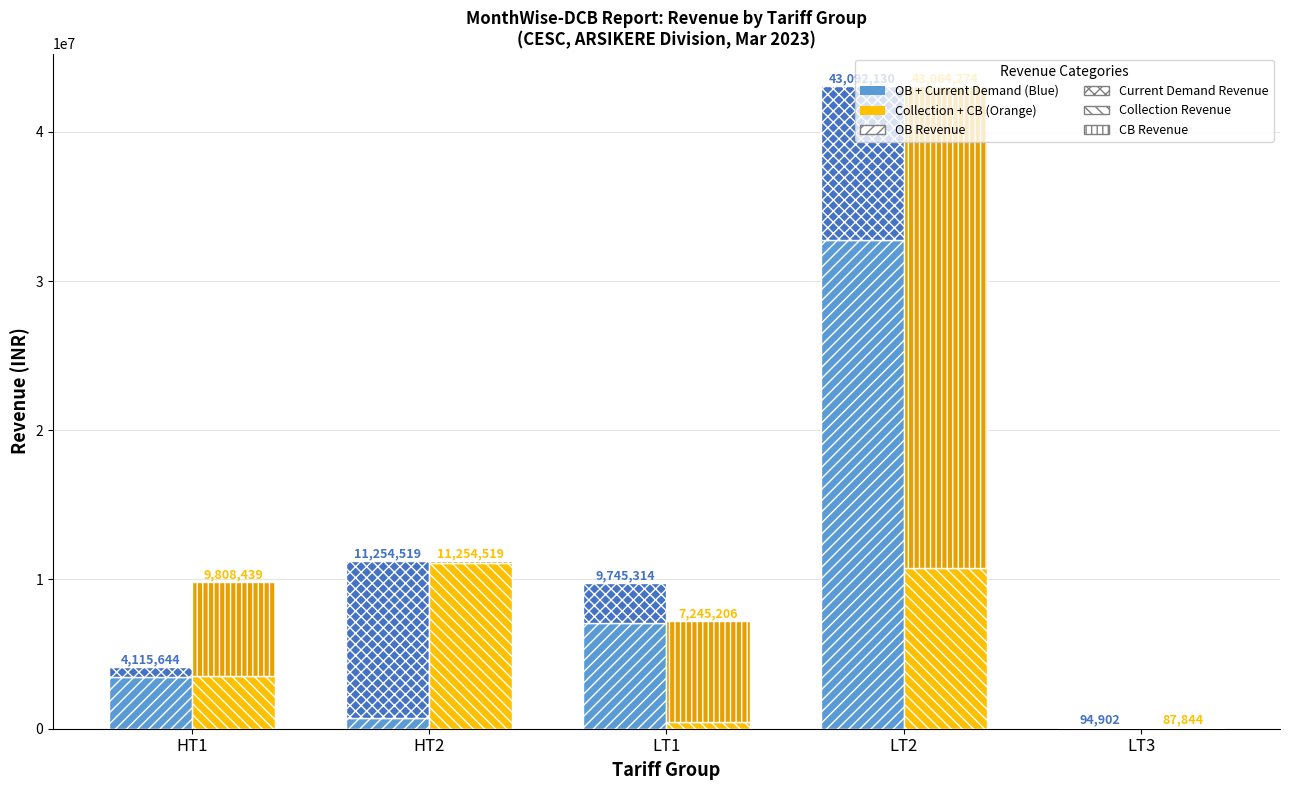

Reading right to left, extract all data points from this chart.

OB Revenue: 25279.7	32759321.1	7083835.3	720581.6	3442048.4
Current Demand Revenue: 69622.4	10332809.8	2661479.3	10533937.8	673595.8
Collection Revenue: 66093.4	10770493.1	437444.0	11119009.6	3519993.5
CB Revenue: 21750.6	32293781.8	6807762.1	135509.8	6288446.2